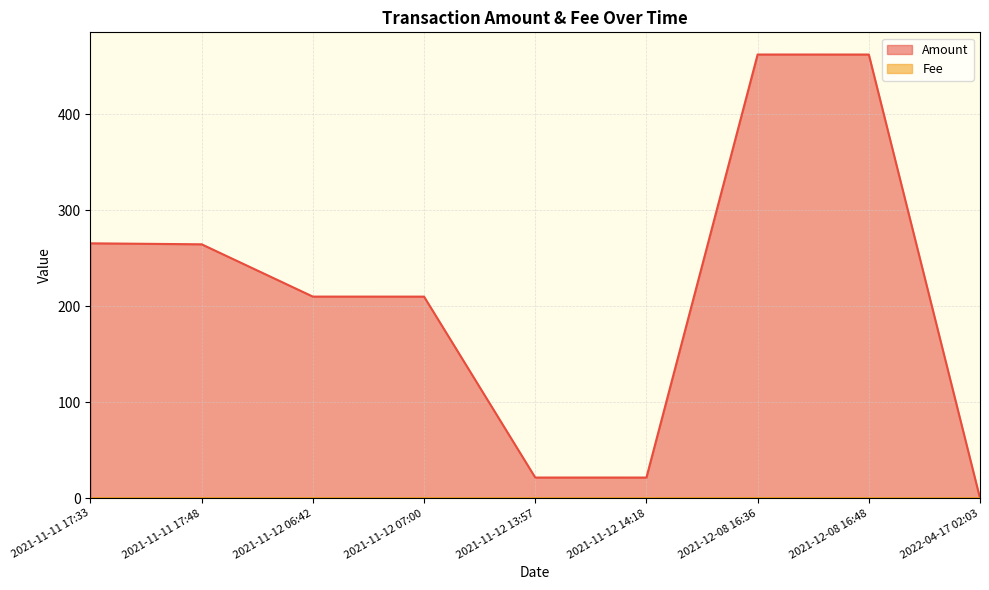

How many lines are shown in the chart?

2